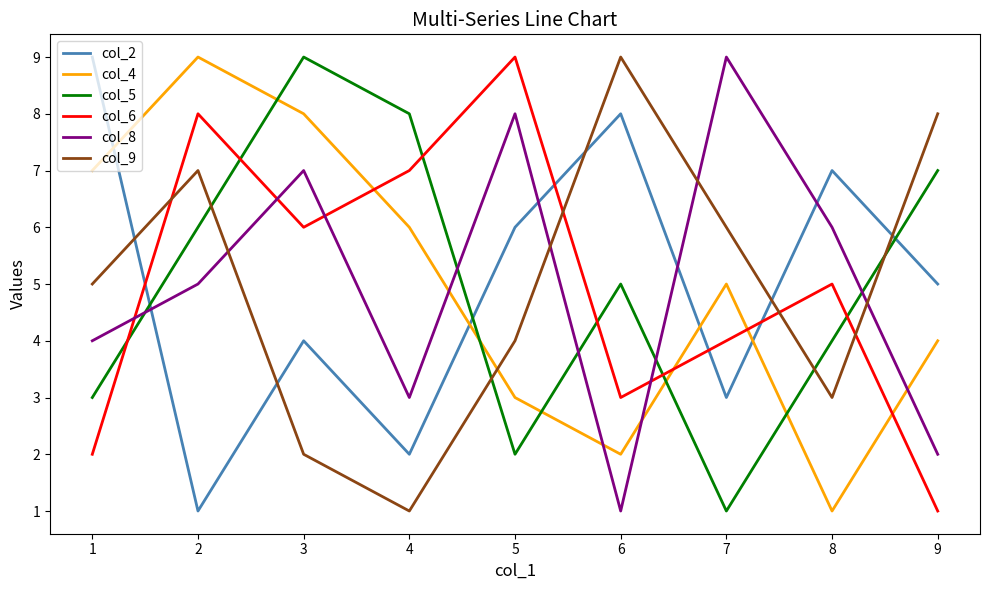

What is the average value of the col_2 series?

5